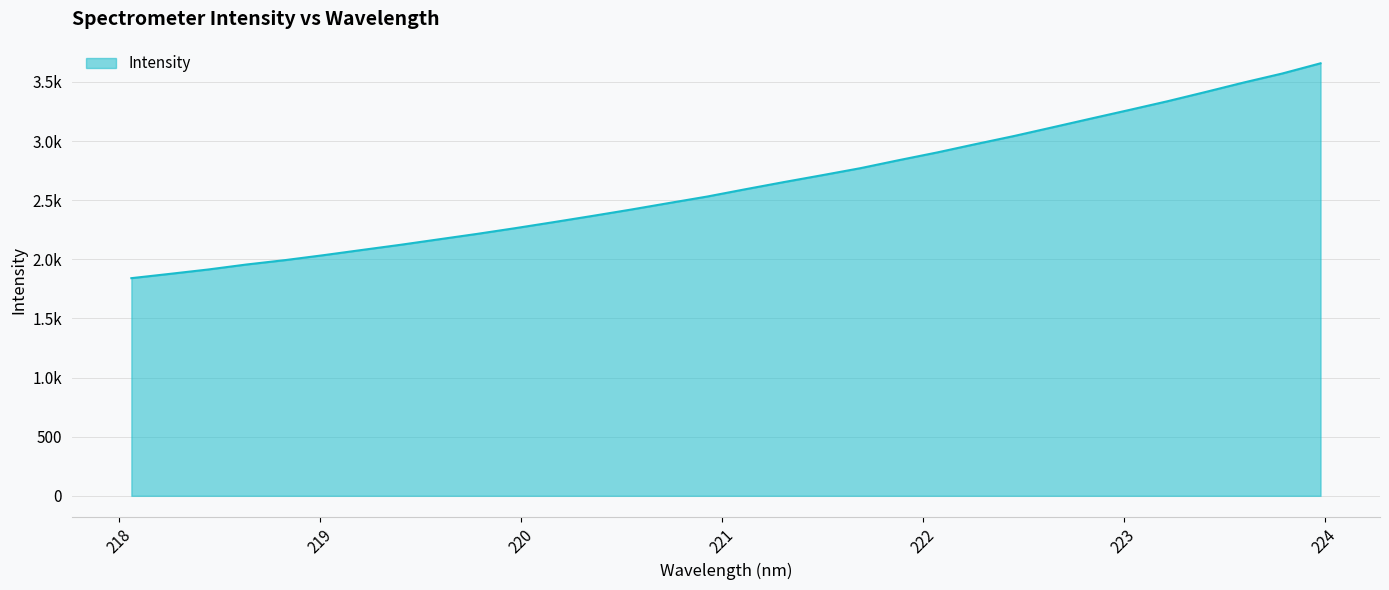

At which label is the value closest to 2749?

221.6902